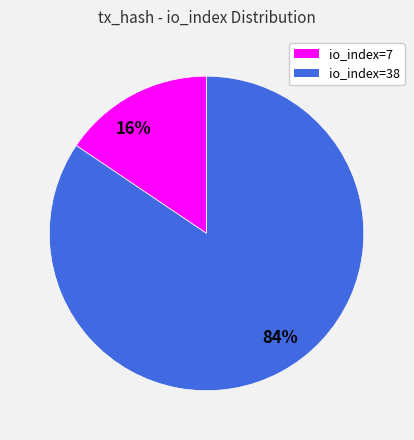

To the nearest percent, what is the average slice percentage?

50%